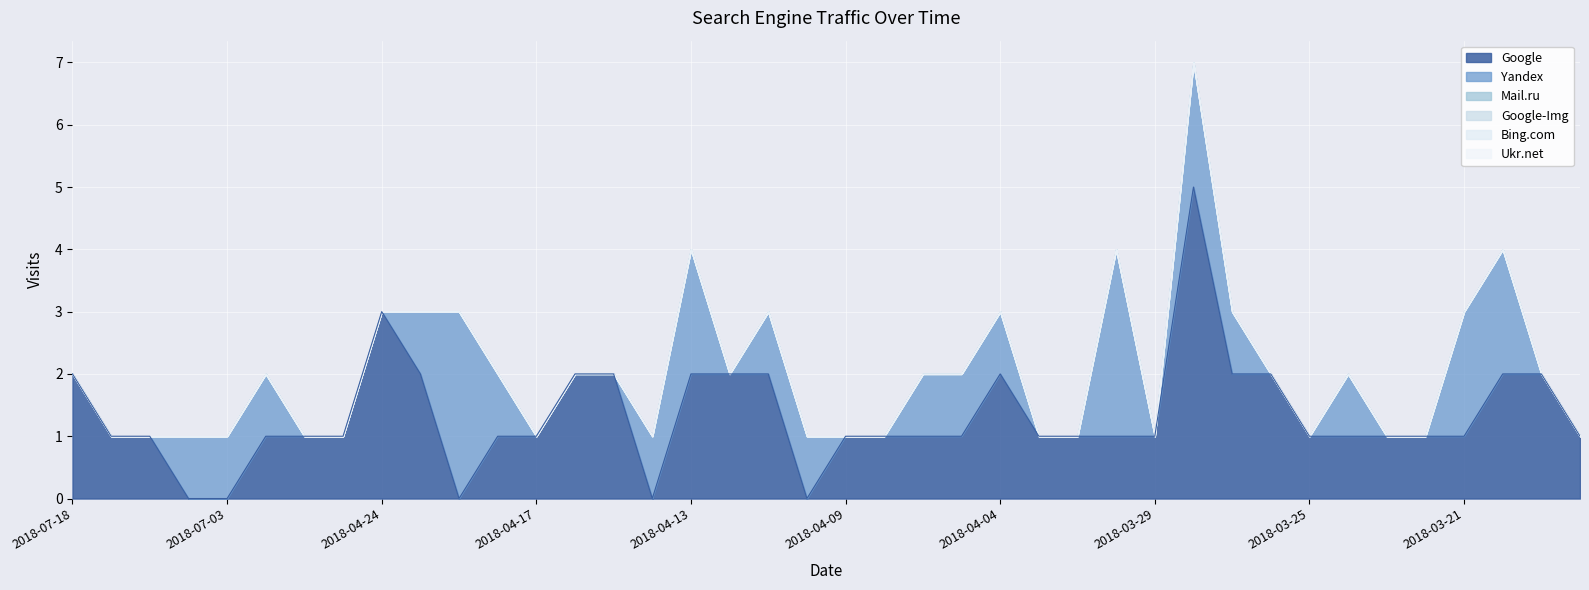

Which has a higher value, 2018-04-07 or 2018-04-22?

2018-04-22